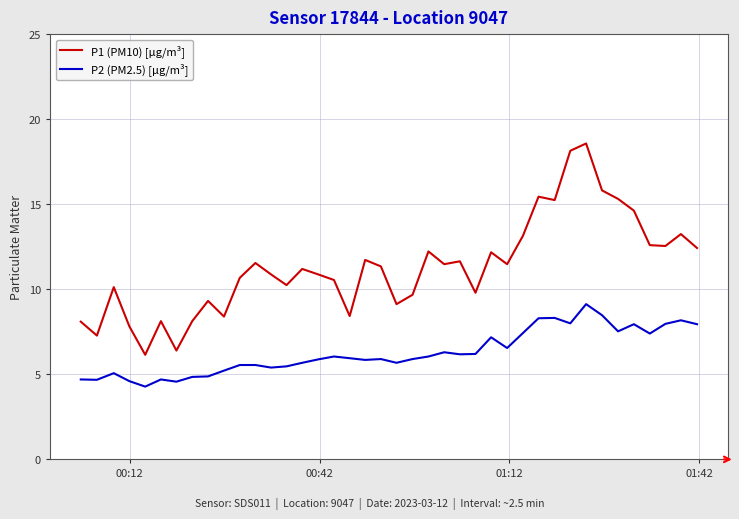

What is the average value of the P1 (PM10) [µg/m³] series?

11.3